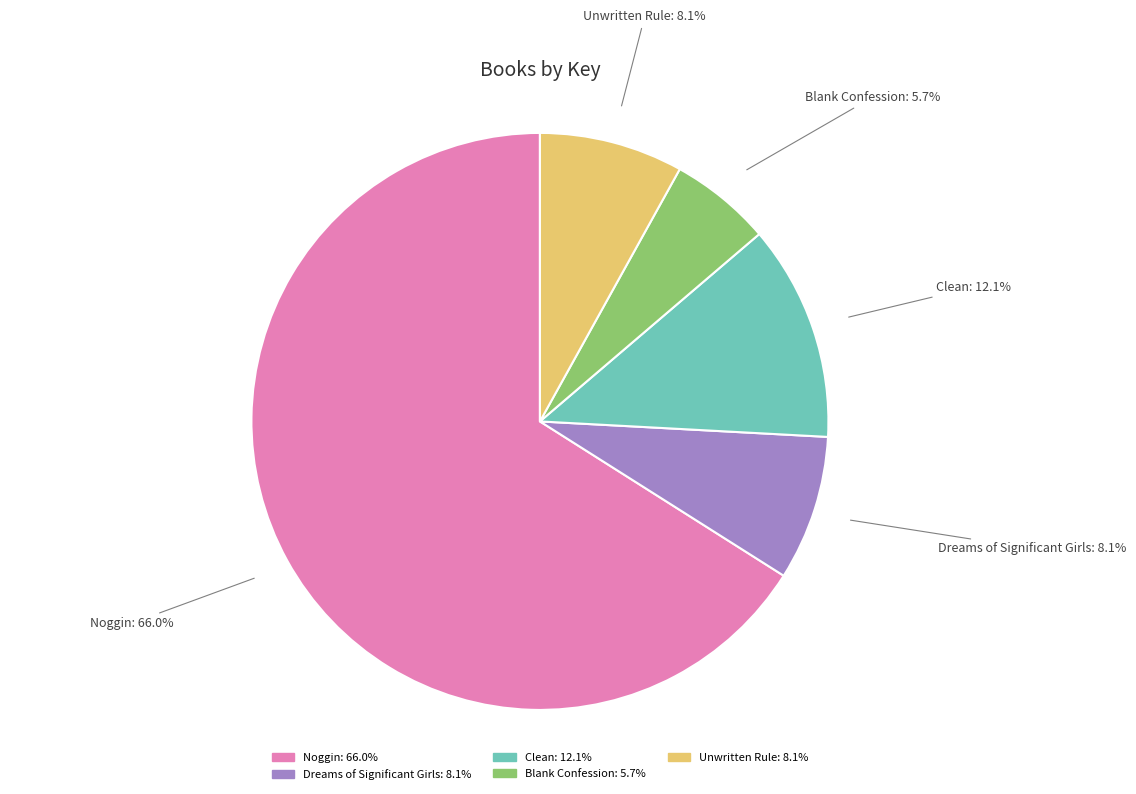

What is the ratio of the value at Blank Confession to the value at Unwritten Rule?

0.7